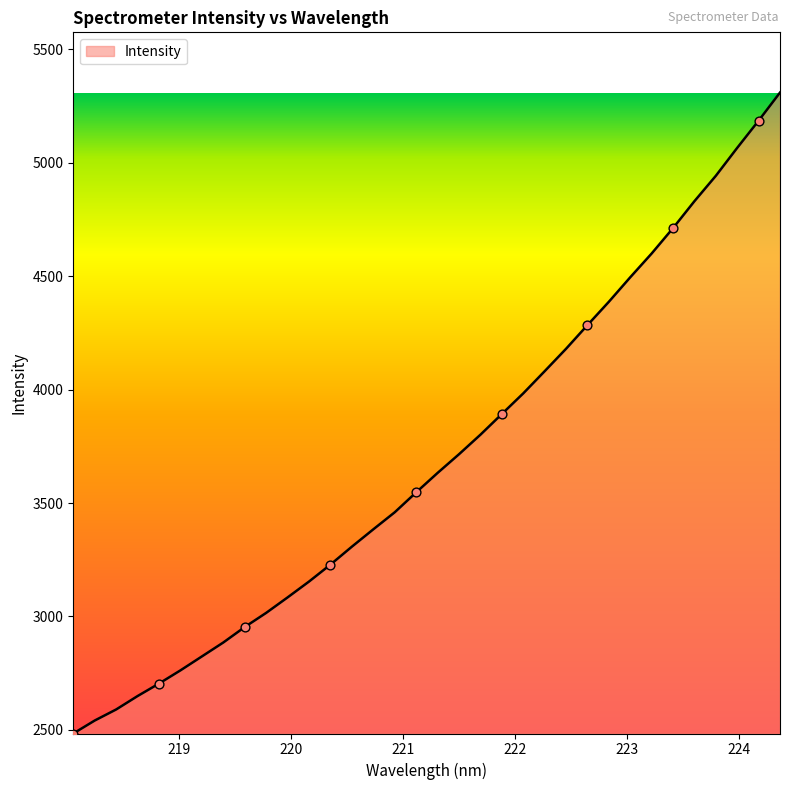

What is the minimum value shown in the chart?

2484.2